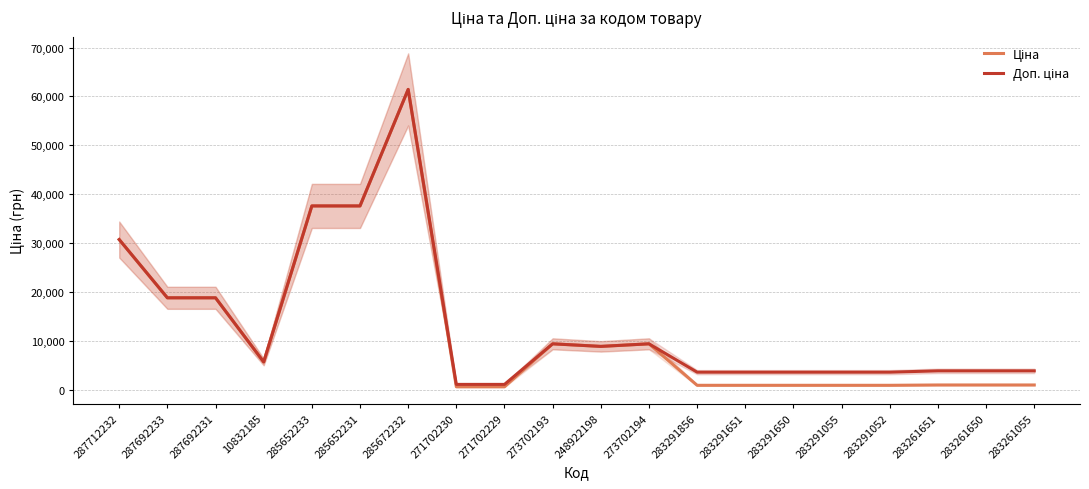

How many series are shown in this chart?

2